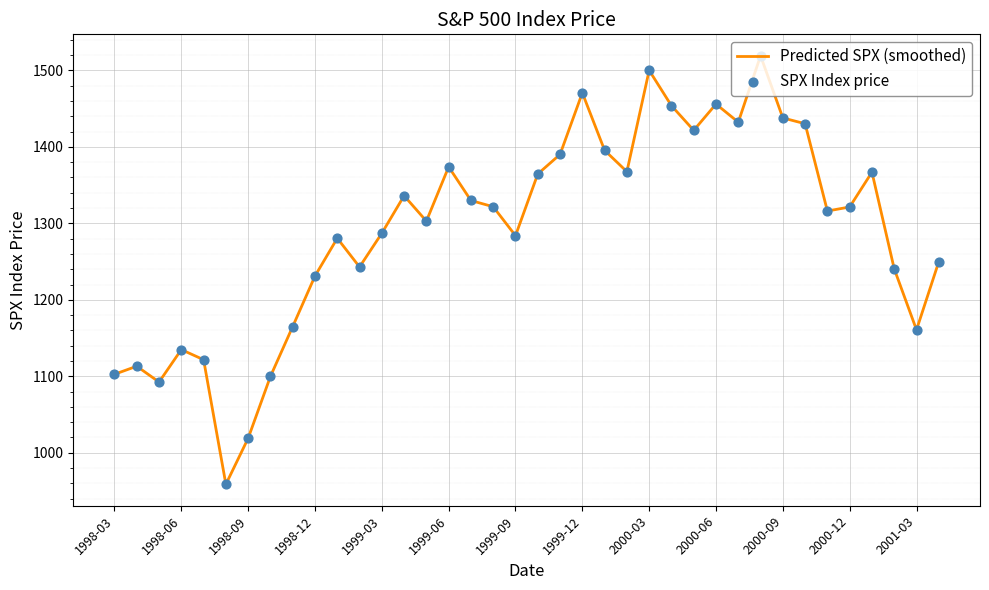

What is the maximum value shown in the chart?

1519.2